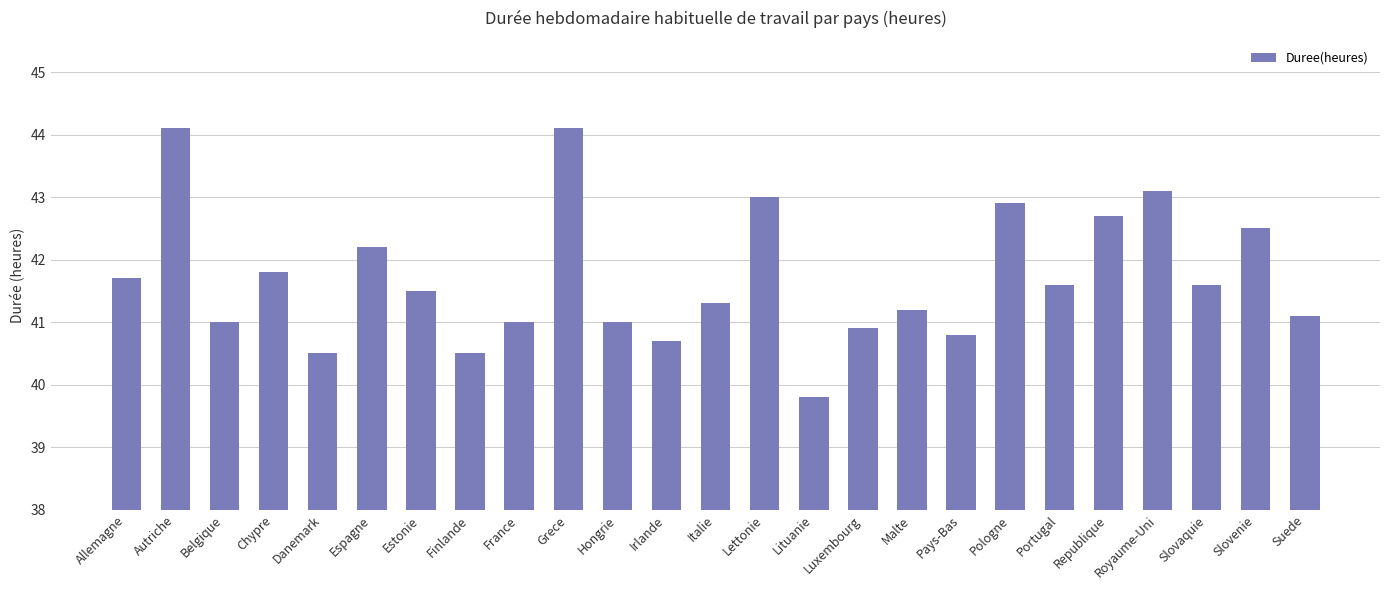

Reading left to right, what are all the values shown in this chart?

41.7	44.1	41.0	41.8	40.5	42.2	41.5	40.5	41.0	44.1	41.0	40.7	41.3	43.0	39.8	40.9	41.2	40.8	42.9	41.6	42.7	43.1	41.6	42.5	41.1